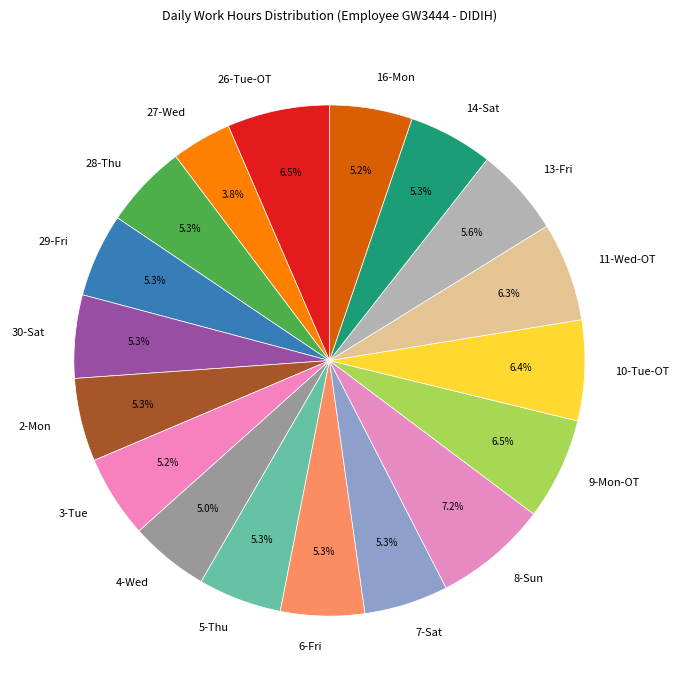

How many segments does this pie chart have?

18